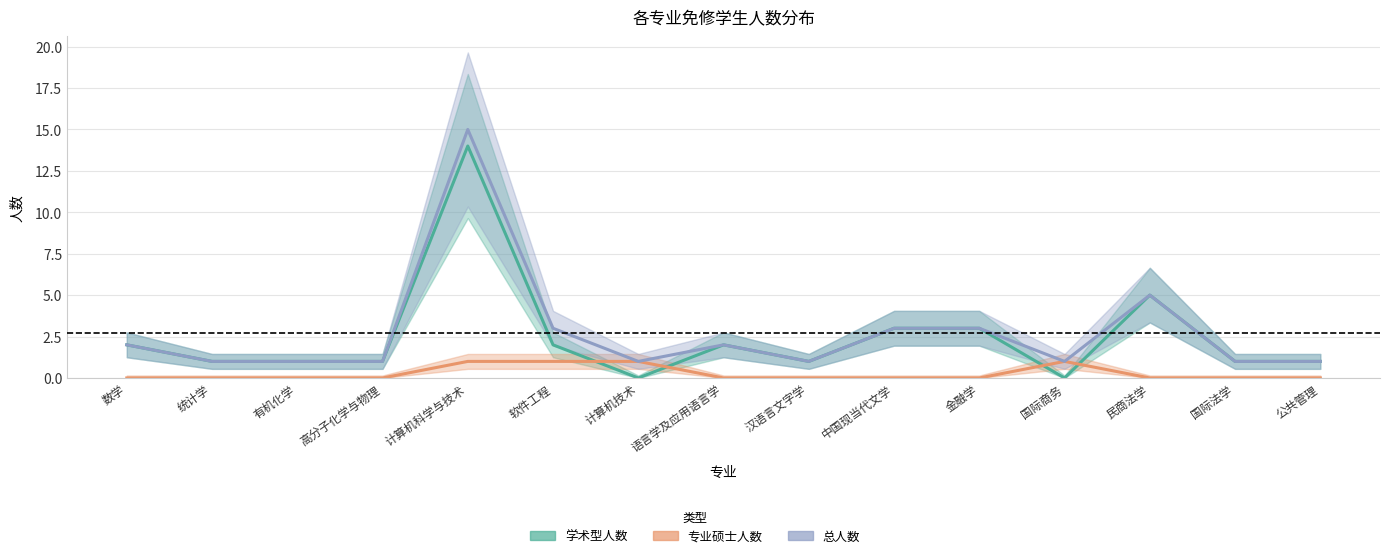

What is the difference between the second highest and second lowest values in the 总人数 series?

4